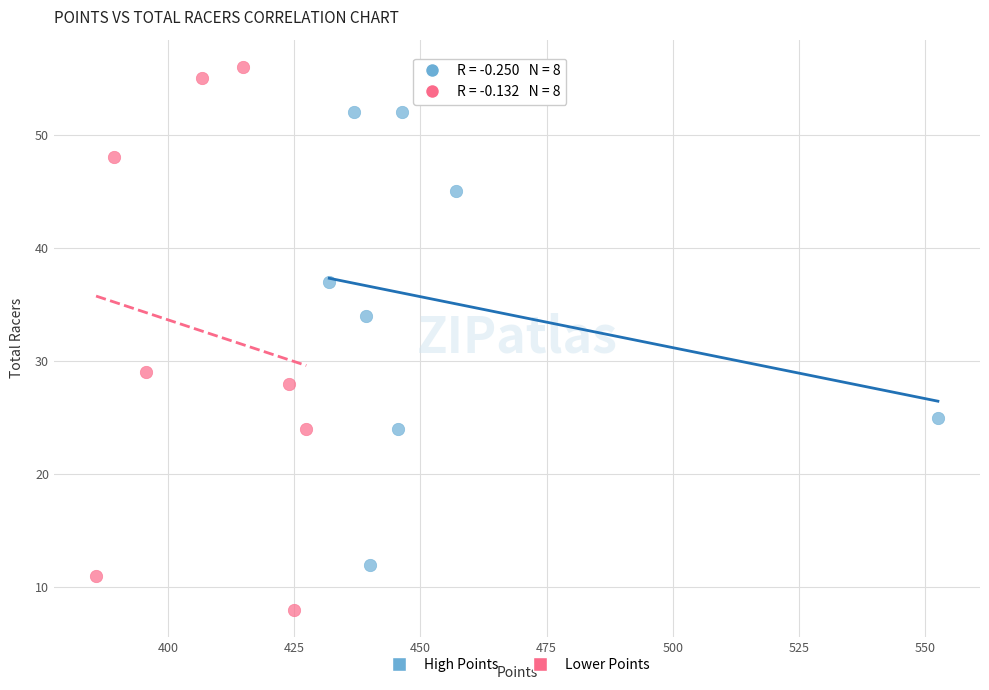

What are all the series names shown in the legend?

High Points, Lower Points